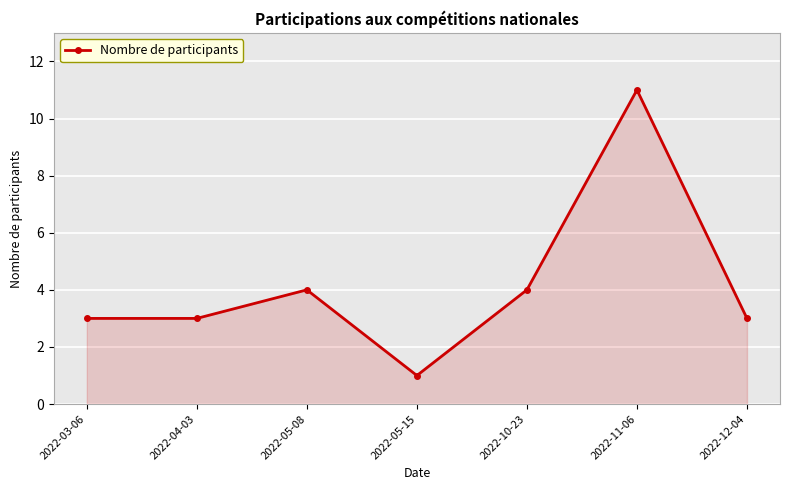

How many values are between 3 and 4?

5